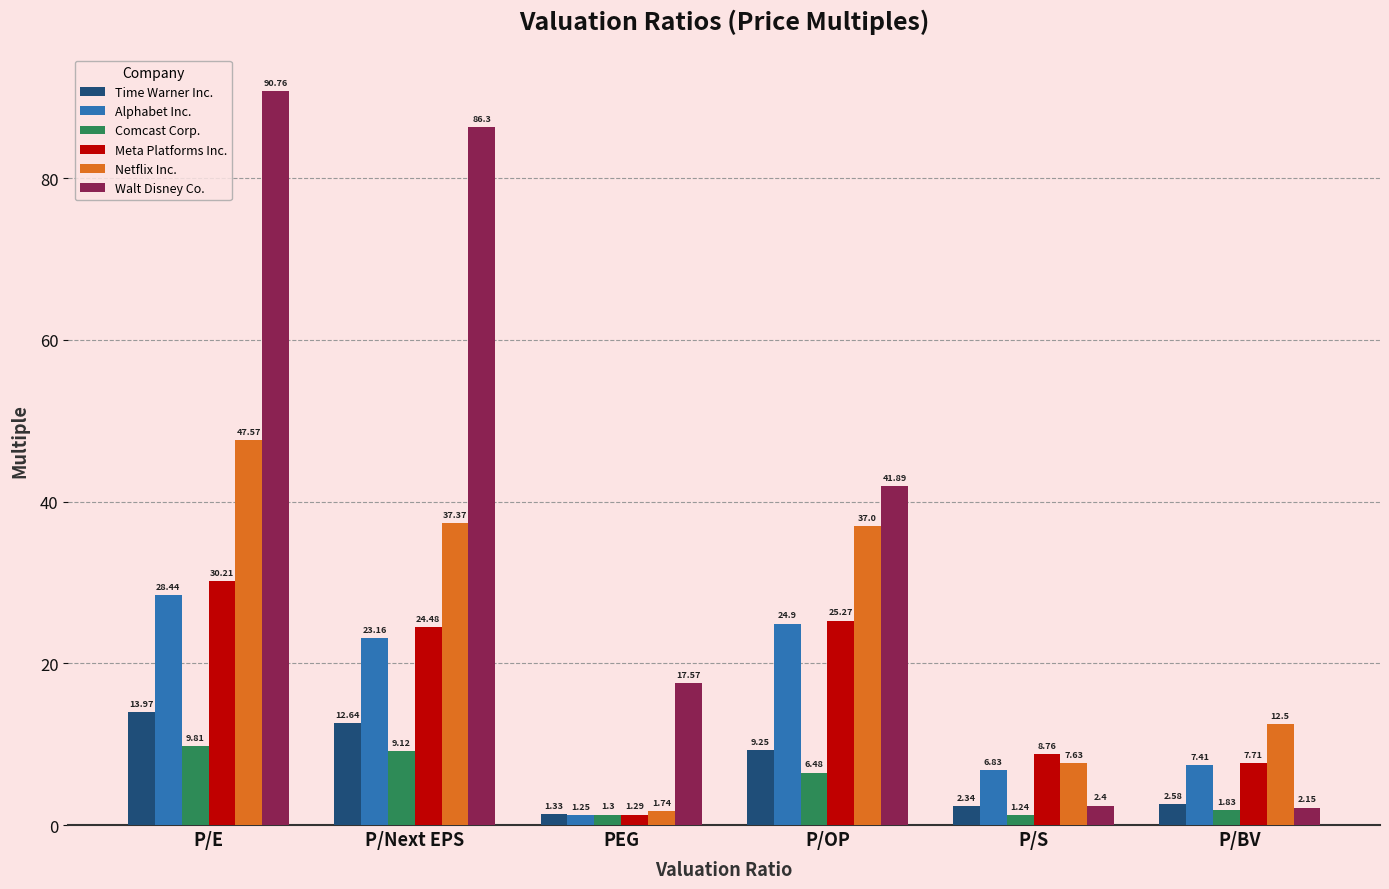

Which series has the widest spread of values?

Walt Disney Co.